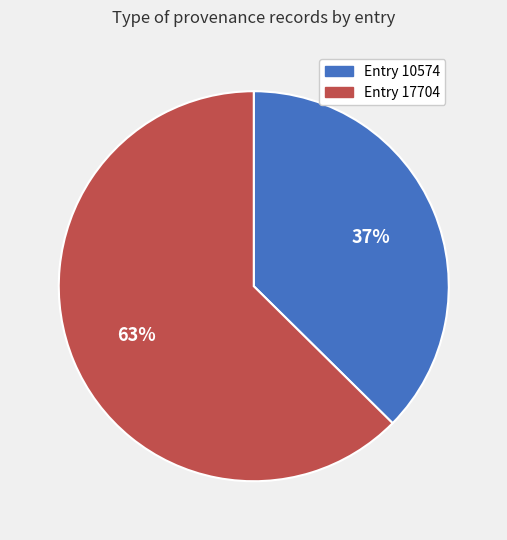

Does any single category account for the majority?

Yes